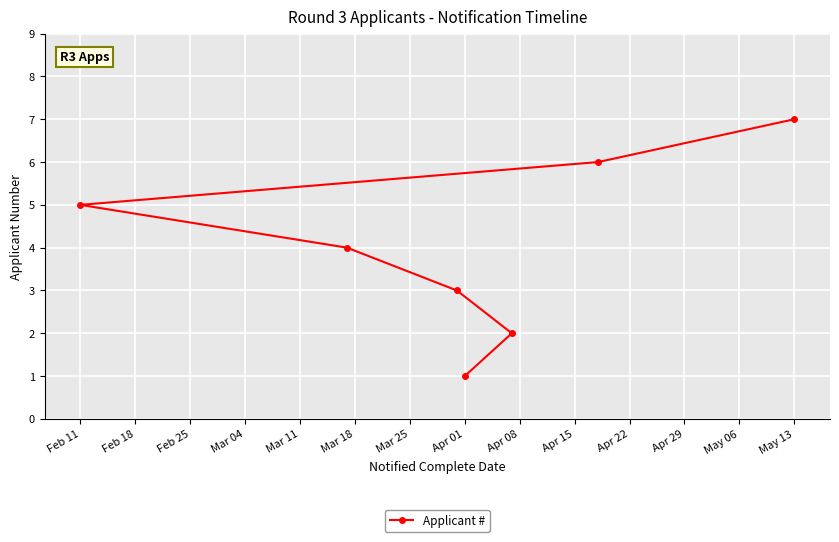

How many distinct data groups are displayed?

1